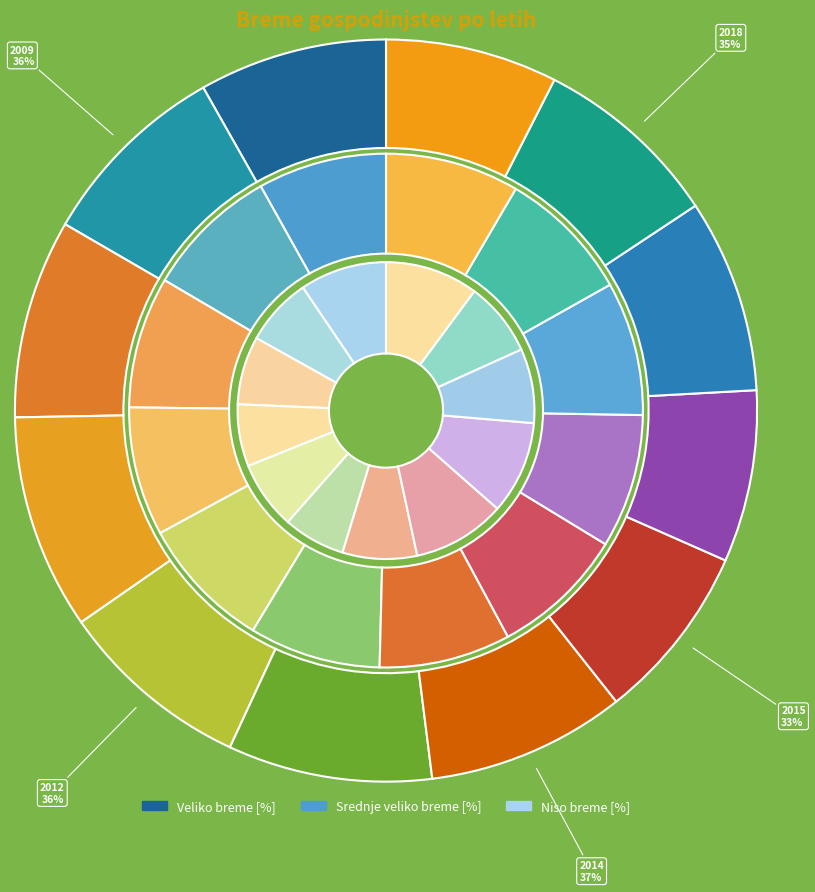

Count the number of slices in the pie.

12